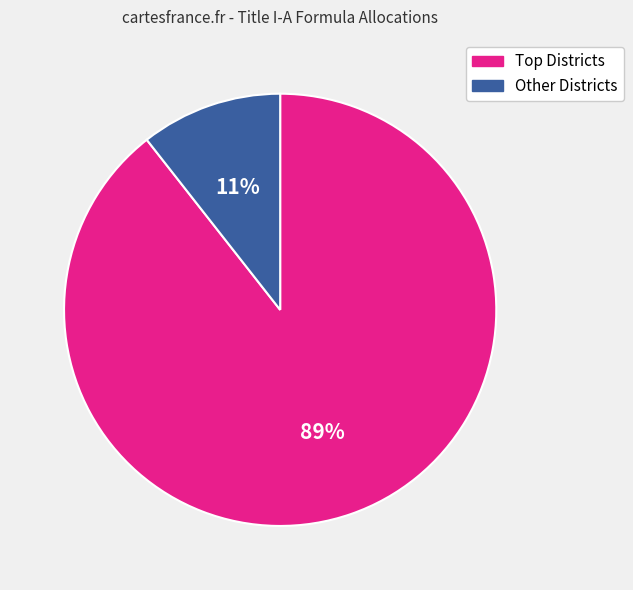

To the nearest percent, what is the average slice percentage?

50%